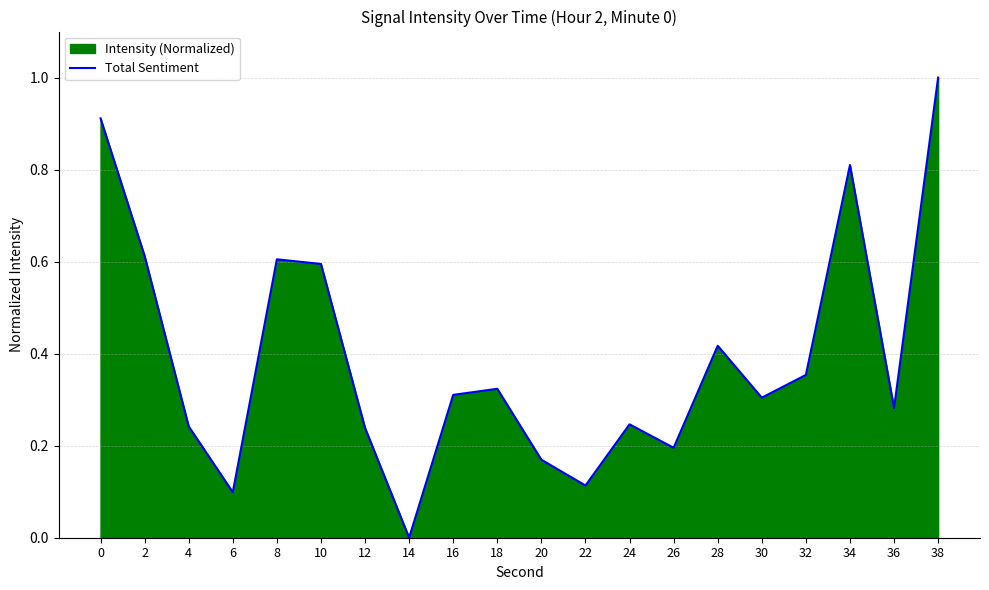

The chart shows a value of 0.2 at 26. True or false?

True